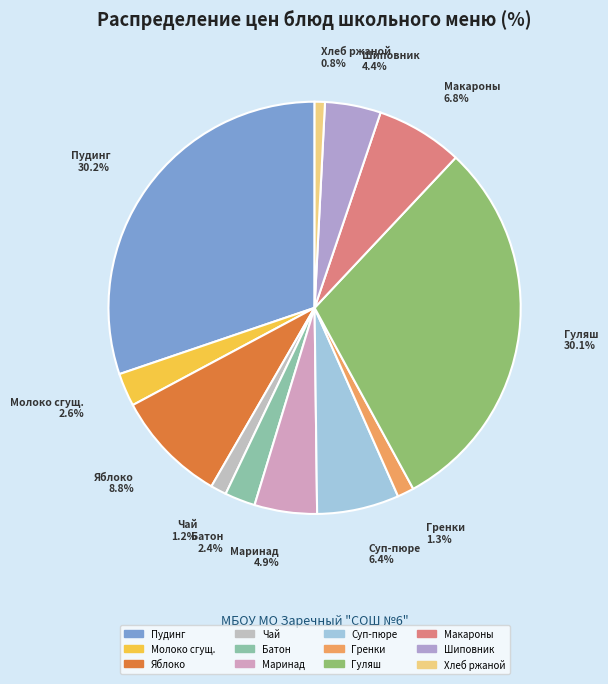

To the nearest percent, what is the average slice percentage?

8%